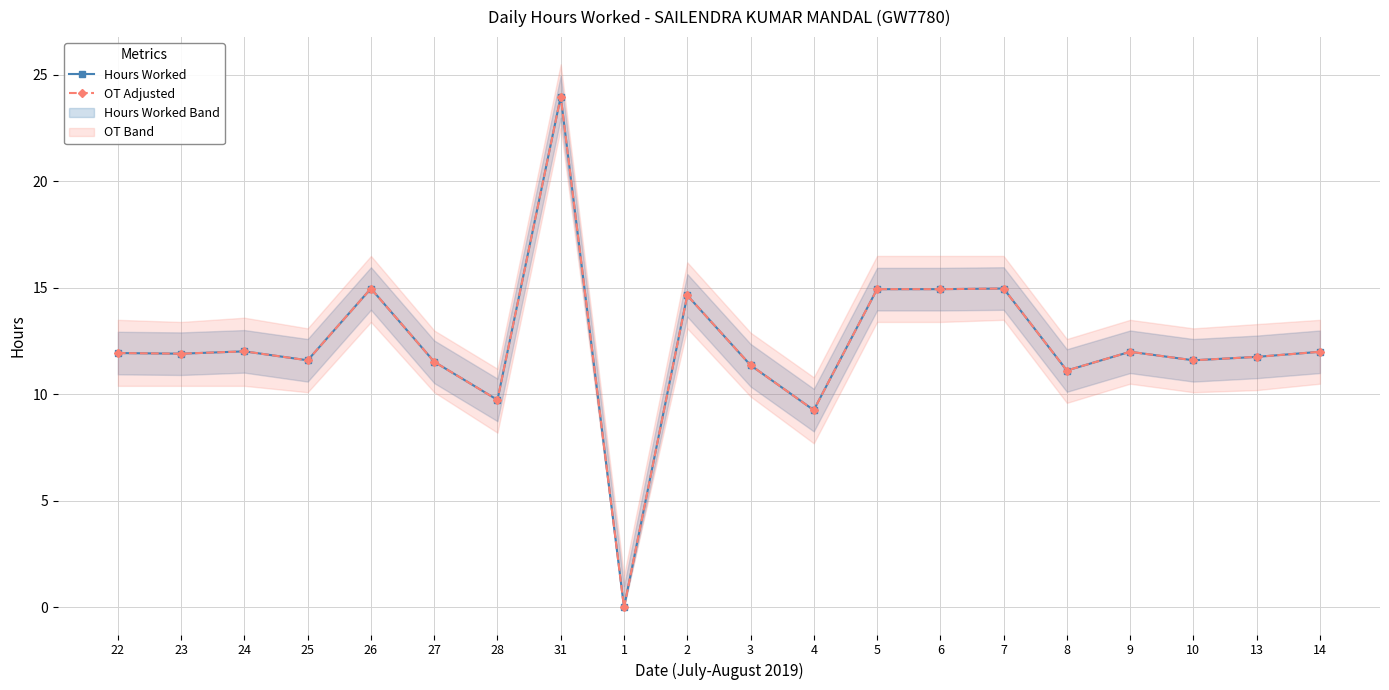

Is it true that Hours Worked equals 14.7 at 2?

True